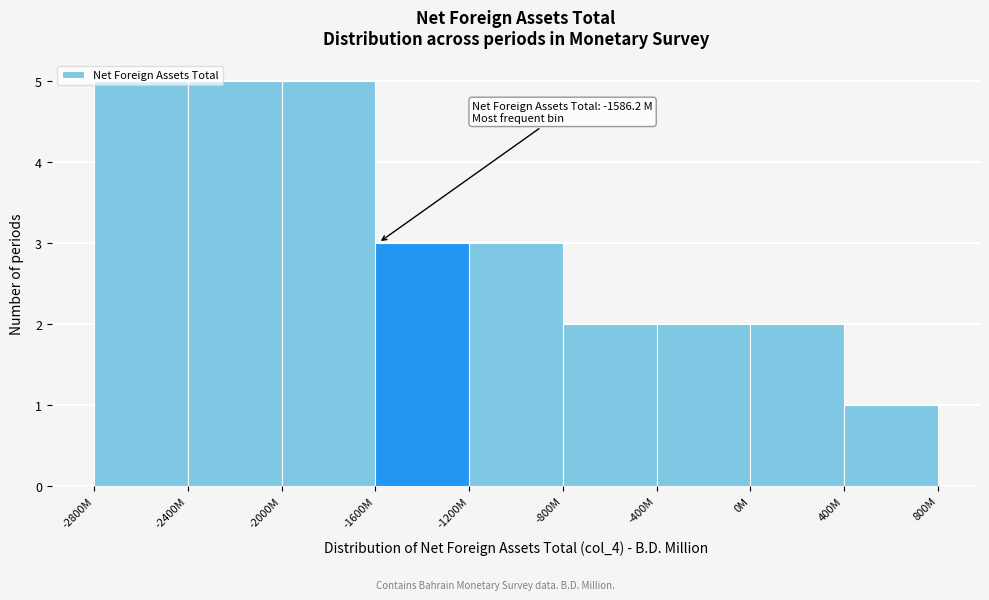

The value at 0M is 1. True or false?

False